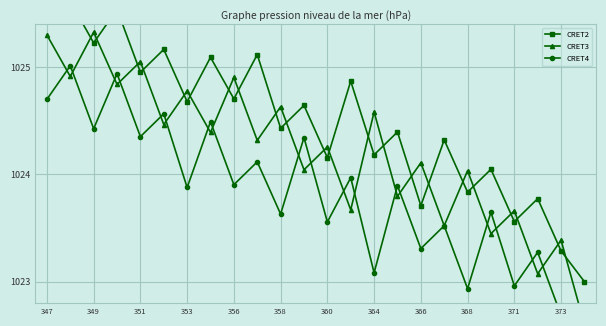

What is the sum of the CRET3 values at 23 and 13?

2046.3